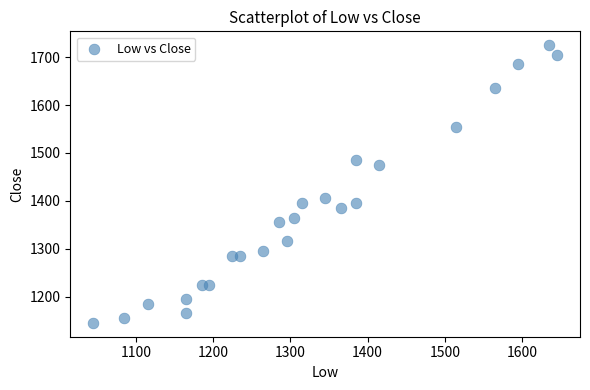

What Y value in the scatter plot is closest to 1435?

1405